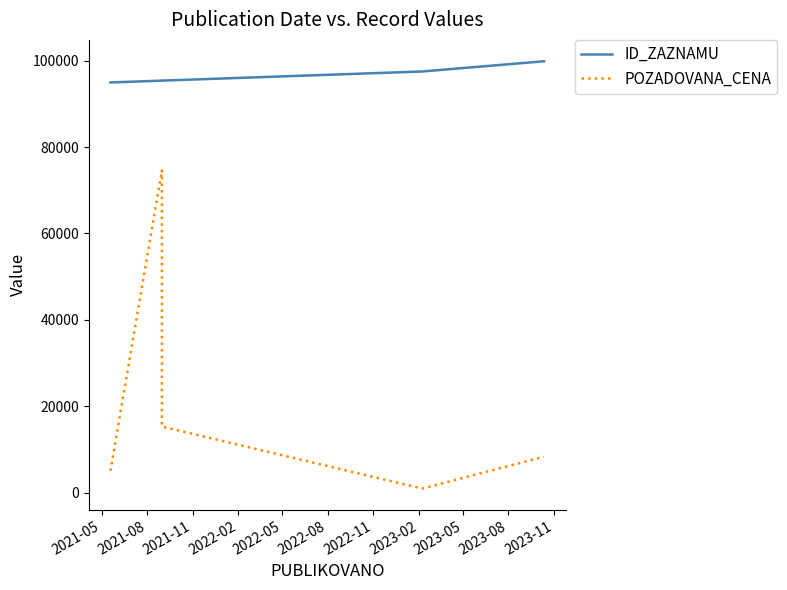

Which series has the largest total across all categories?

ID_ZAZNAMU